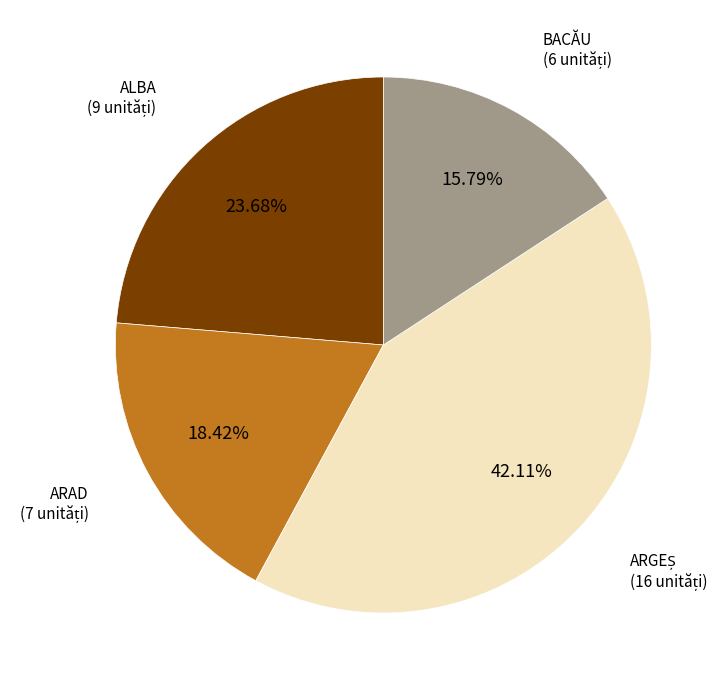

Is there any slice that represents more than half of the pie?

No